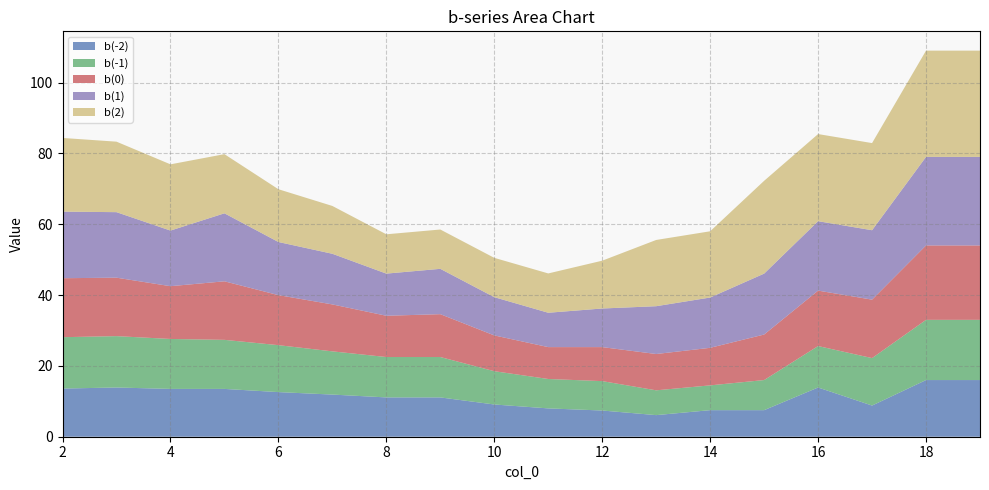

Reading left to right, what are all the values shown in this chart?

b(-2): 13.6	13.9	13.5	13.5	12.6	11.9	11.1	11.1	9.1	8.0	7.4	6.1	7.5	7.5	13.9	8.8	16.0	16.0
b(-1): 14.5	14.5	14.1	13.9	13.2	12.2	11.4	11.4	9.4	8.3	8.3	7.0	7.0	8.5	11.7	13.4	17.0	17.0
b(0): 16.6	16.5	14.9	16.5	14.1	13.3	11.7	12.1	10.1	9.0	9.6	10.3	10.6	12.9	15.6	16.5	21.0	21.0
b(1): 18.8	18.5	15.7	19.2	15.0	14.3	11.9	12.8	10.8	9.7	10.9	13.5	14.2	17.2	19.6	19.6	25.0	25.0
b(2): 20.8	19.9	18.7	16.7	14.9	13.5	11.1	11.1	11.1	11.1	13.5	18.7	18.7	26.2	24.6	24.6	30.0	30.0